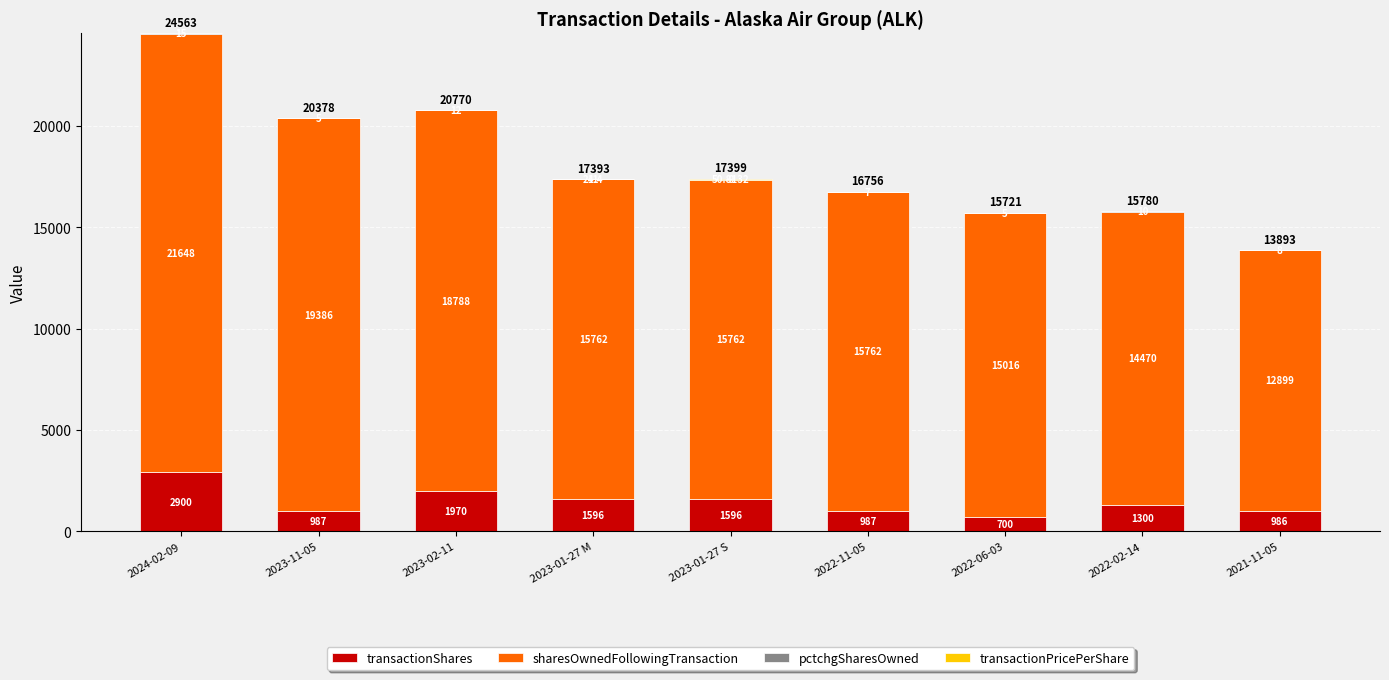

Which series changed the most between 2023-02-11 and 2021-11-05?

sharesOwnedFollowingTransaction